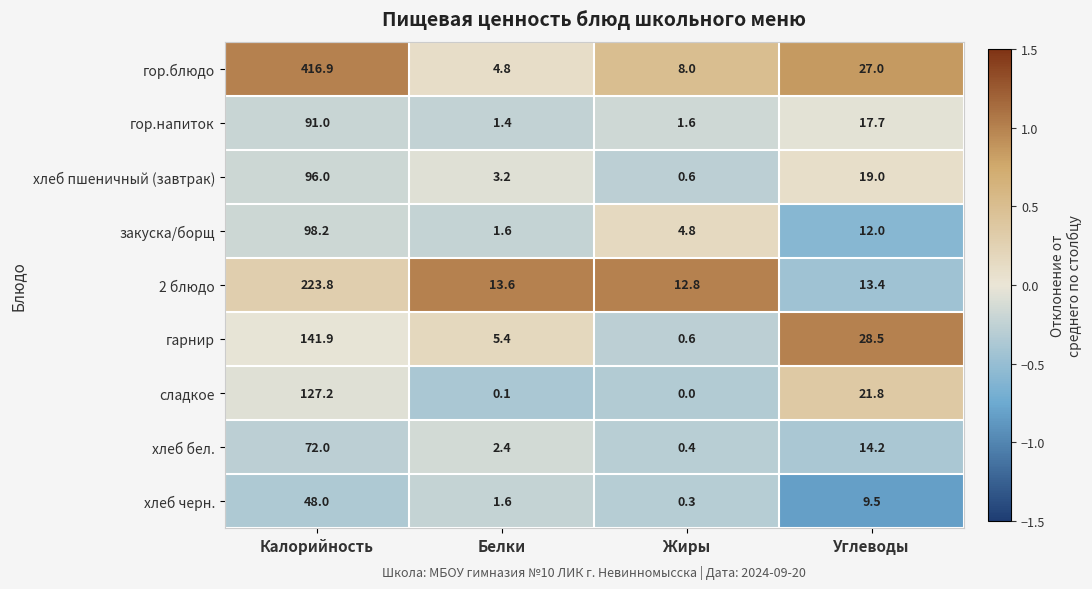

Which category has the lowest value across all series?

Жиры